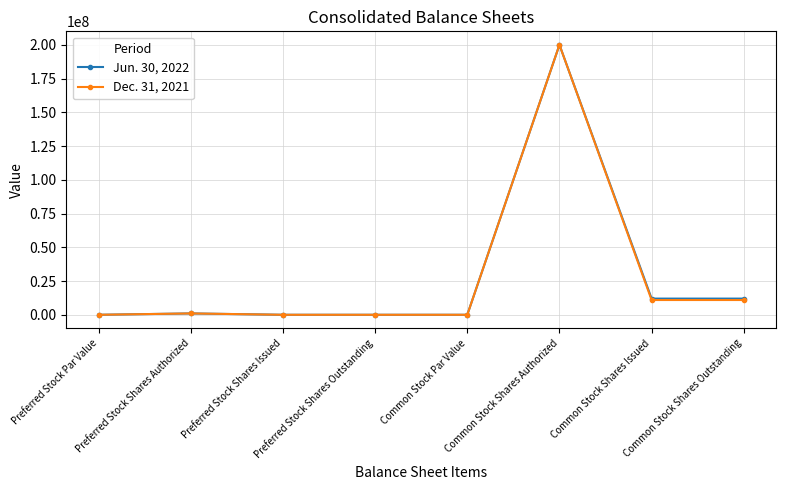

True or false: Jun. 30, 2022 has more than 0 points higher than both neighbors.

True